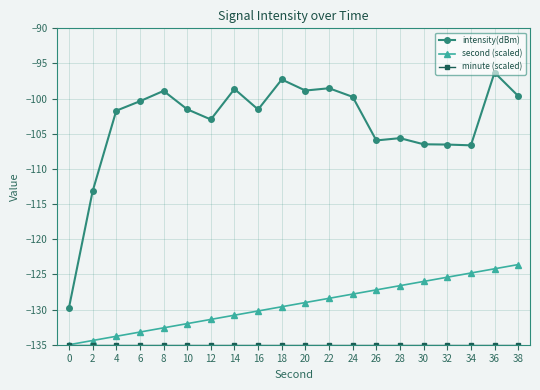

Which series has the largest range (max minus min)?

intensity(dBm)